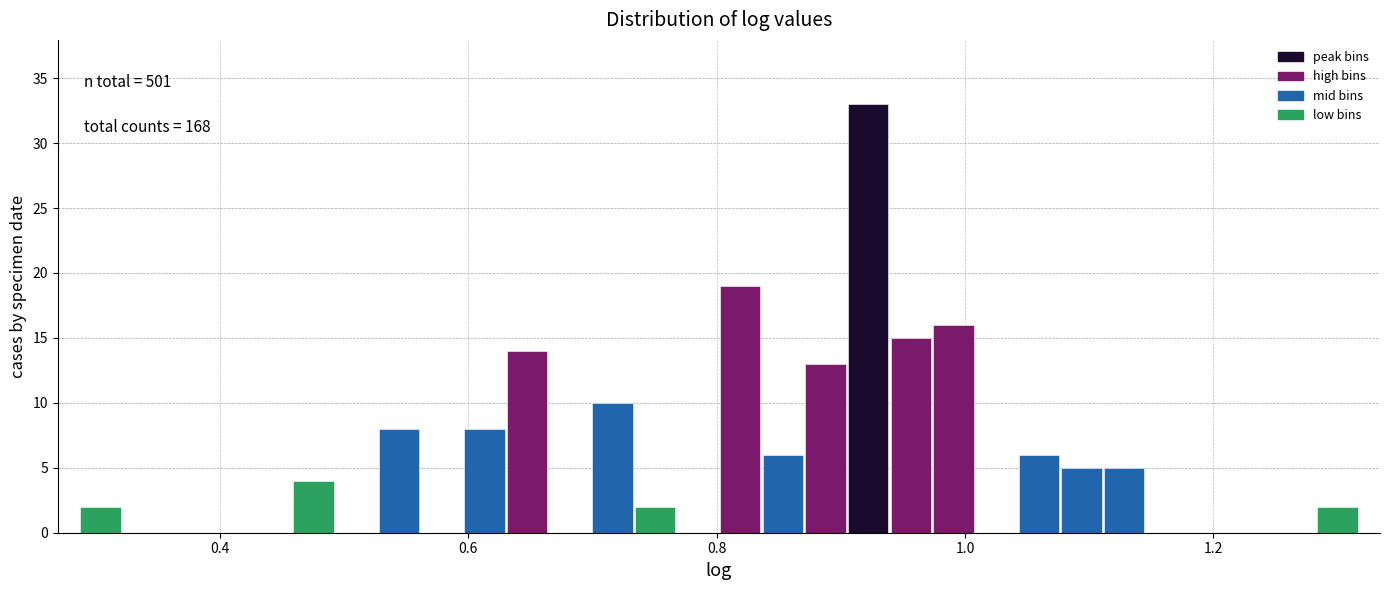

Around what value on the x-axis is the tallest bar? Give the approximate position of its centre, as read against the axis.

0.92